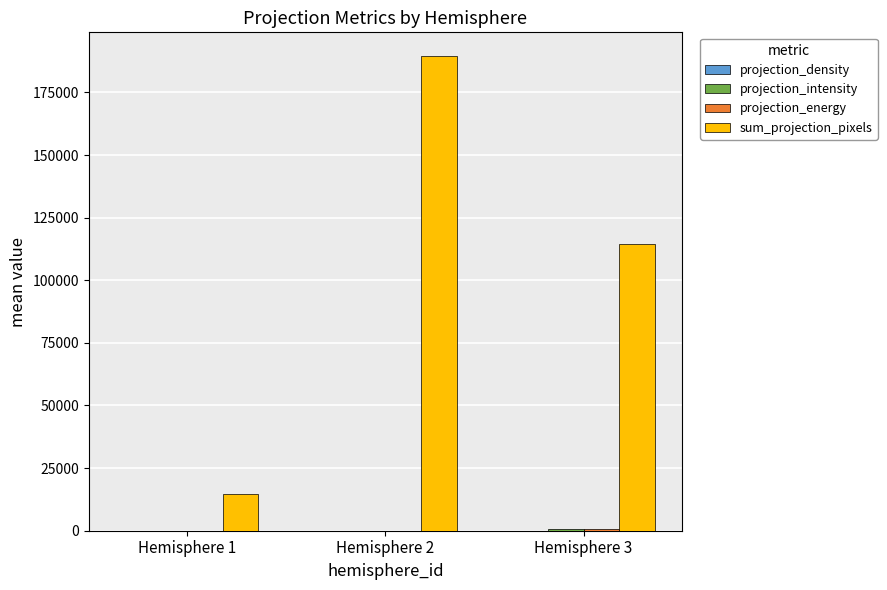

Which series has the largest total across all categories?

sum_projection_pixels